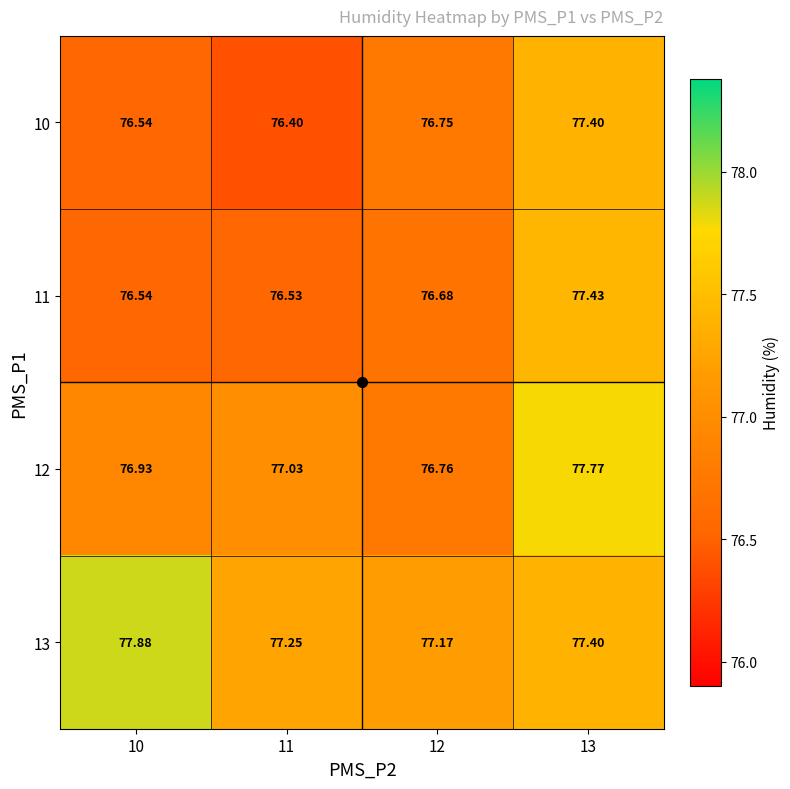

Is the value of 13 at 11 greater than the value of 12 at 11?

Yes